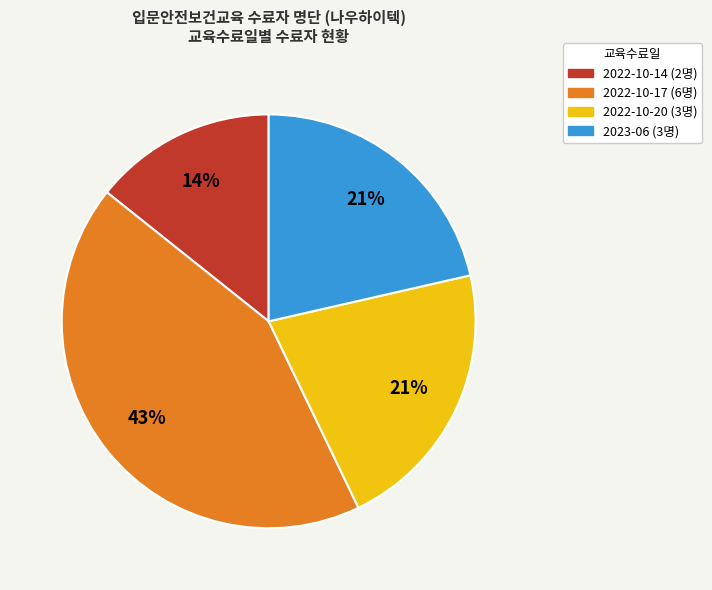

Is the sum of 2023-06 and 2022-10-20 greater than half?

No